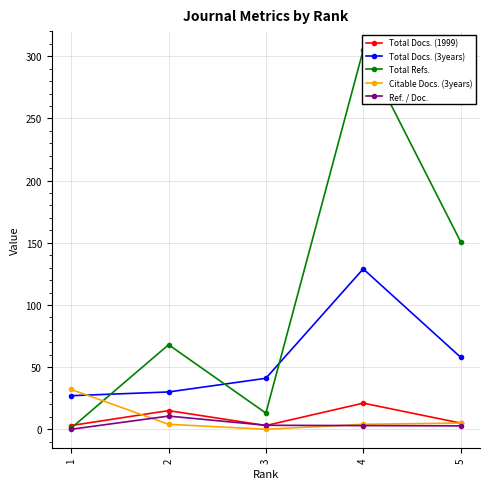

Reading left to right, what are all the values shown in this chart?

Total Docs. (1999): 1=3.0	2=15.0	3=3.0	4=21.0	5=5.0
Total Docs. (3years): 1=27.0	2=30.0	3=41.0	4=129.0	5=58.0
Total Refs.: 1=1.0	2=68.0	3=13.0	4=305.0	5=151.0
Citable Docs. (3years): 1=32.0	2=4.0	3=0.0	4=4.0	5=5.0
Ref. / Doc.: 1=0.0	2=10.6	3=3.2	4=2.9	5=2.7